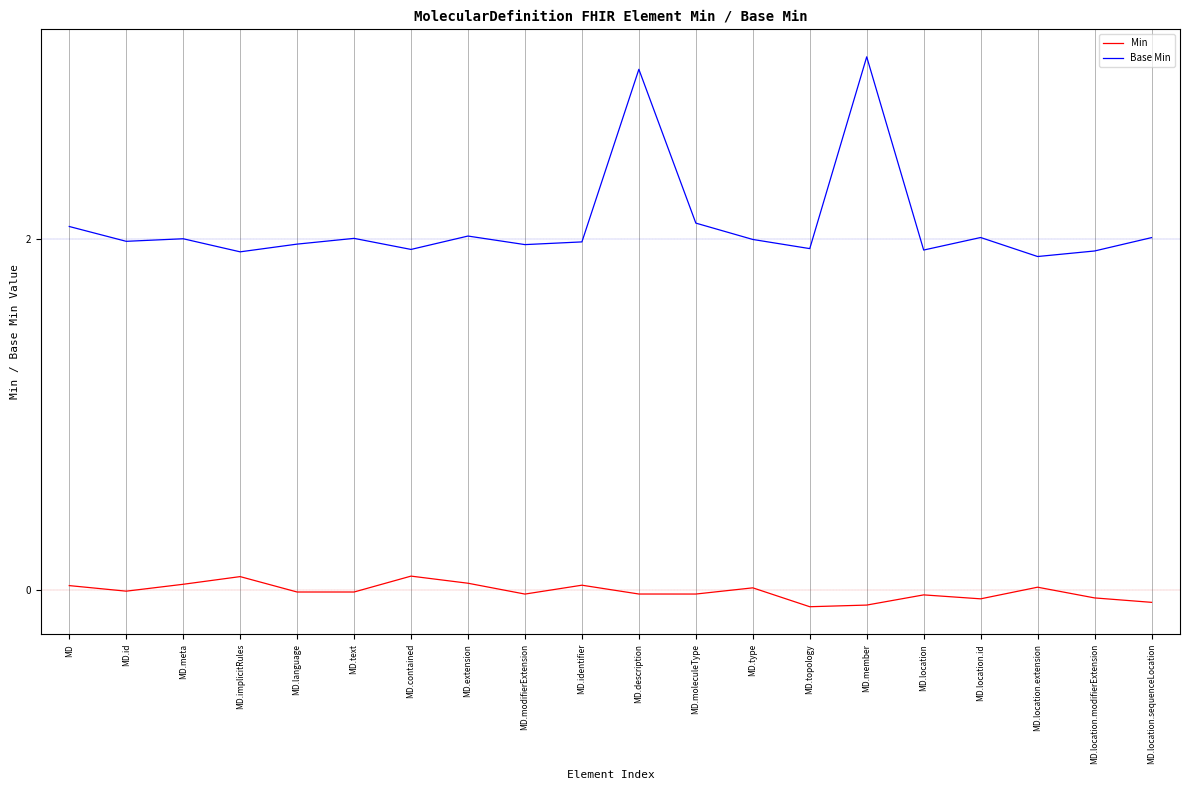

The Base Min series shows 1.9 at MD.contained. True or false?

True